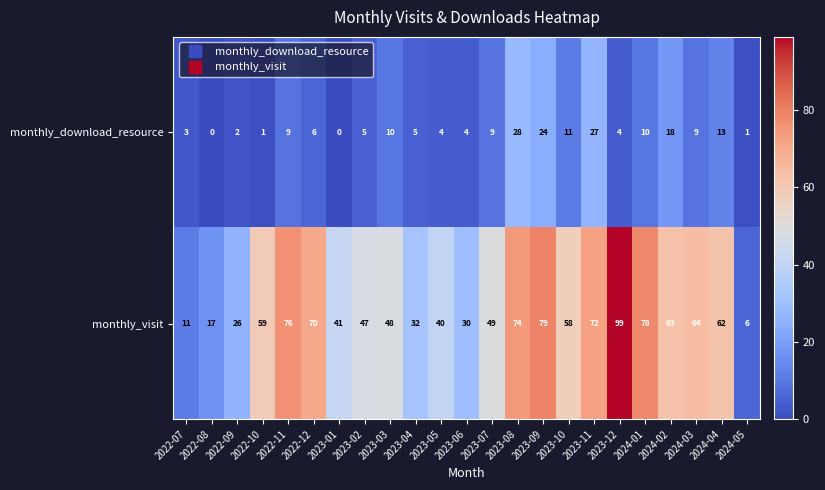

How many data points in monthly_download_resource are less than 6?

11